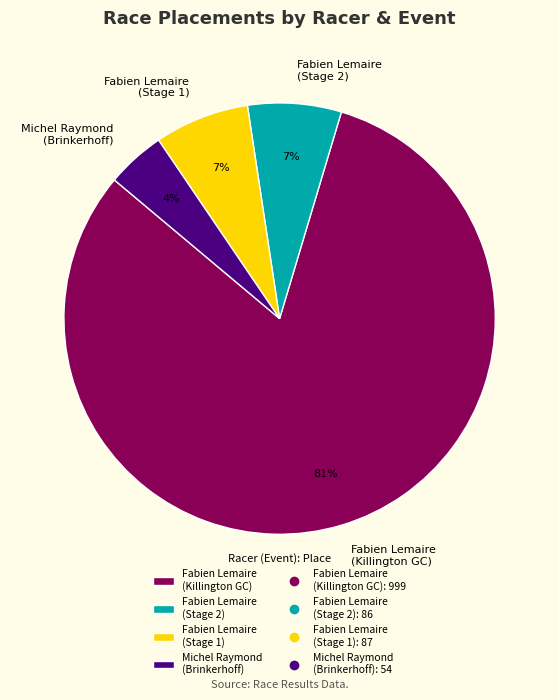

Between Fabien Lemaire (Killington GC) and Michel Raymond (Brinkerhoff), which is larger?

Fabien Lemaire (Killington GC)